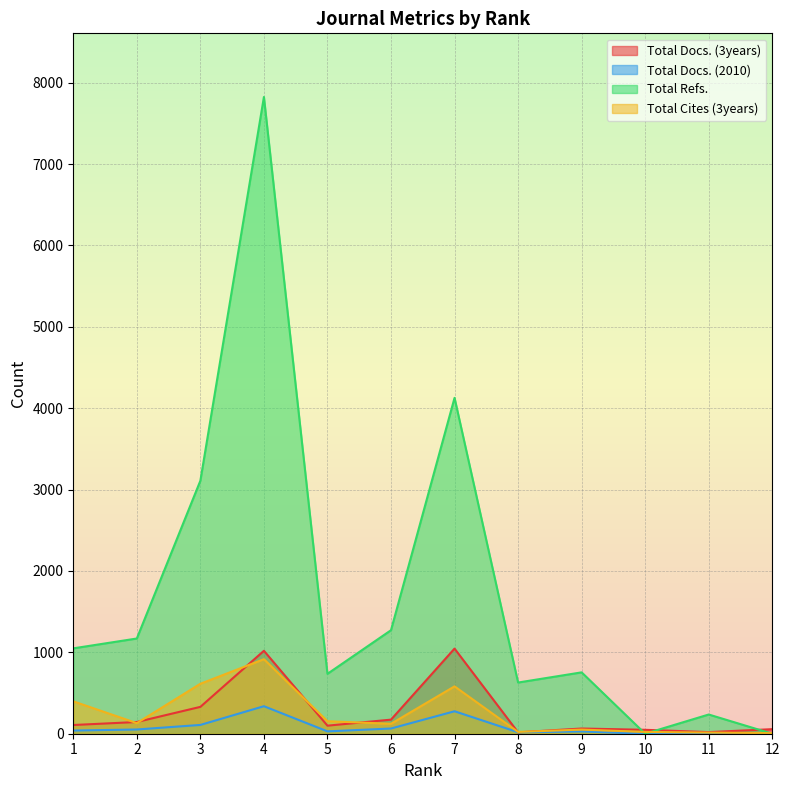

Which label corresponds to the smallest value in the chart?

10